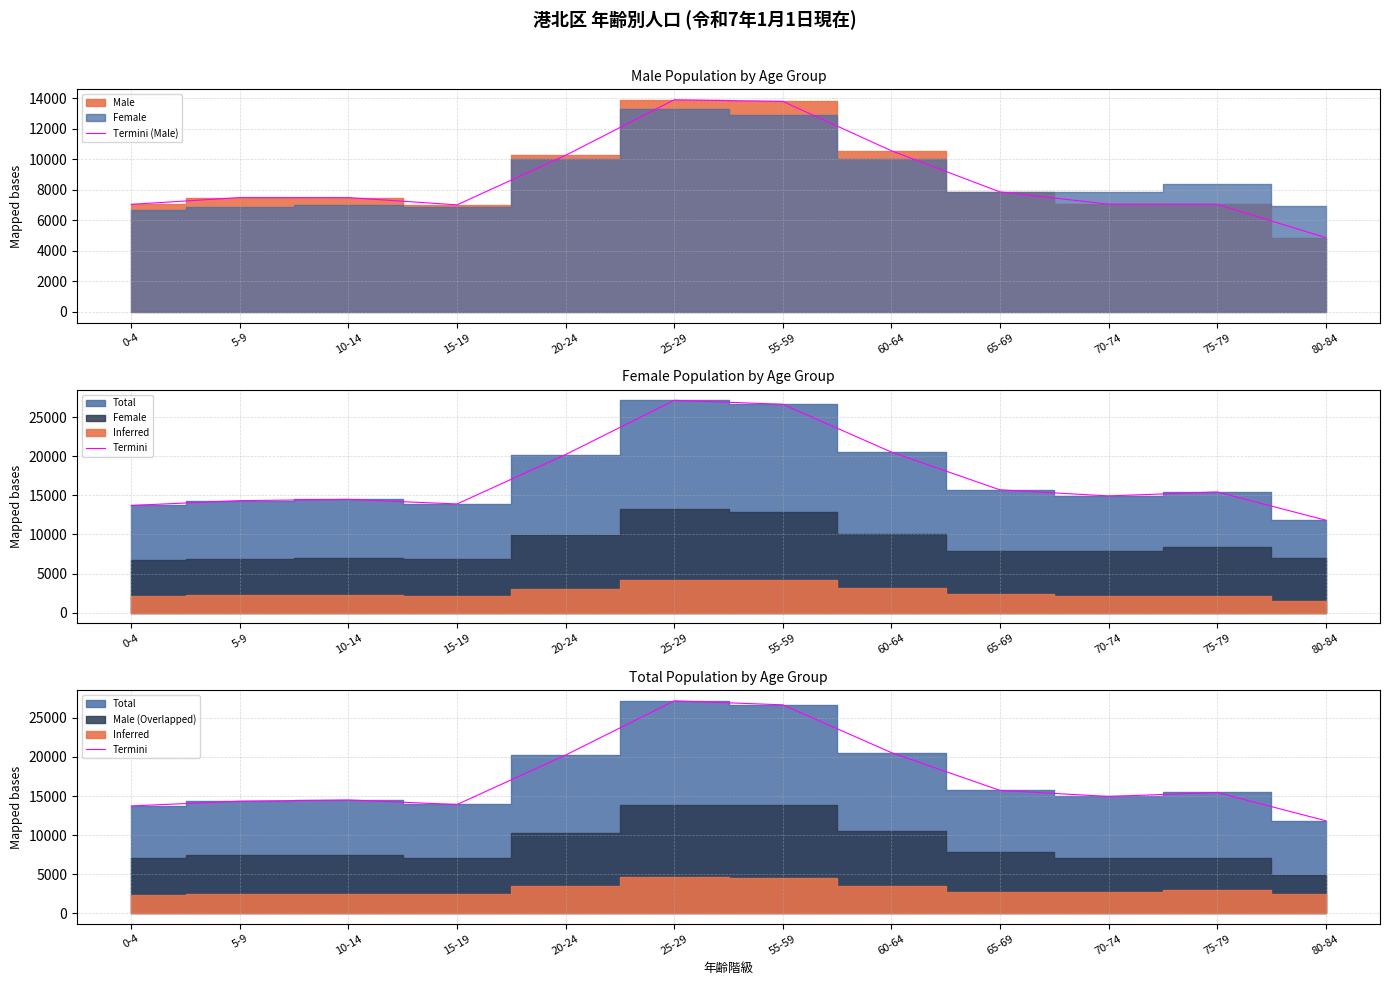

Between 70-74 and 75-79, which series saw the biggest shift?

Termini